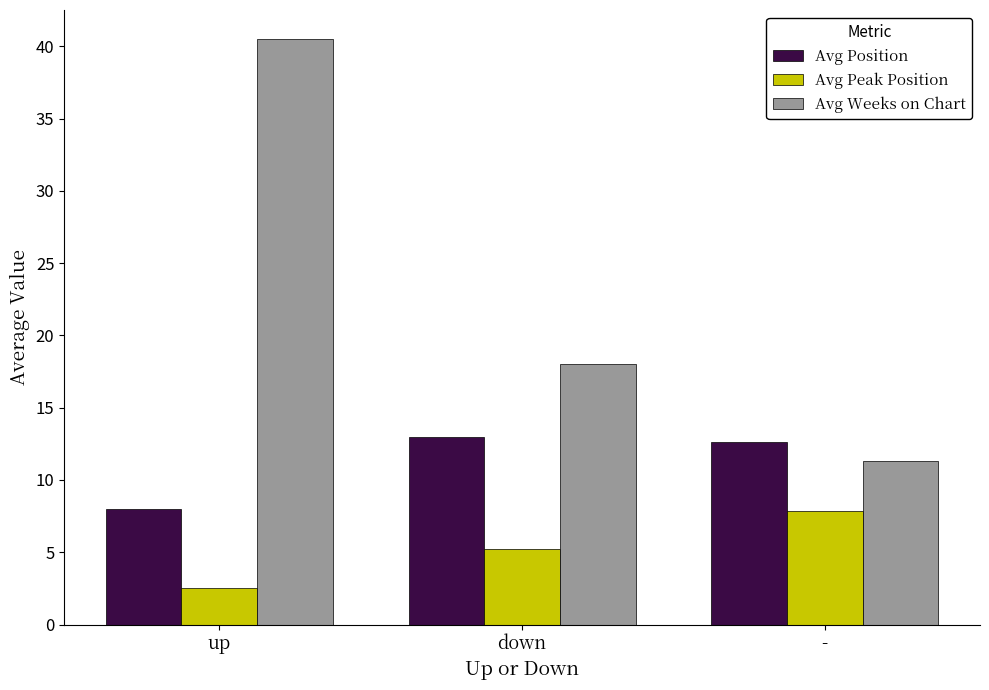

Where is Avg Position nearest to the value 10?

up